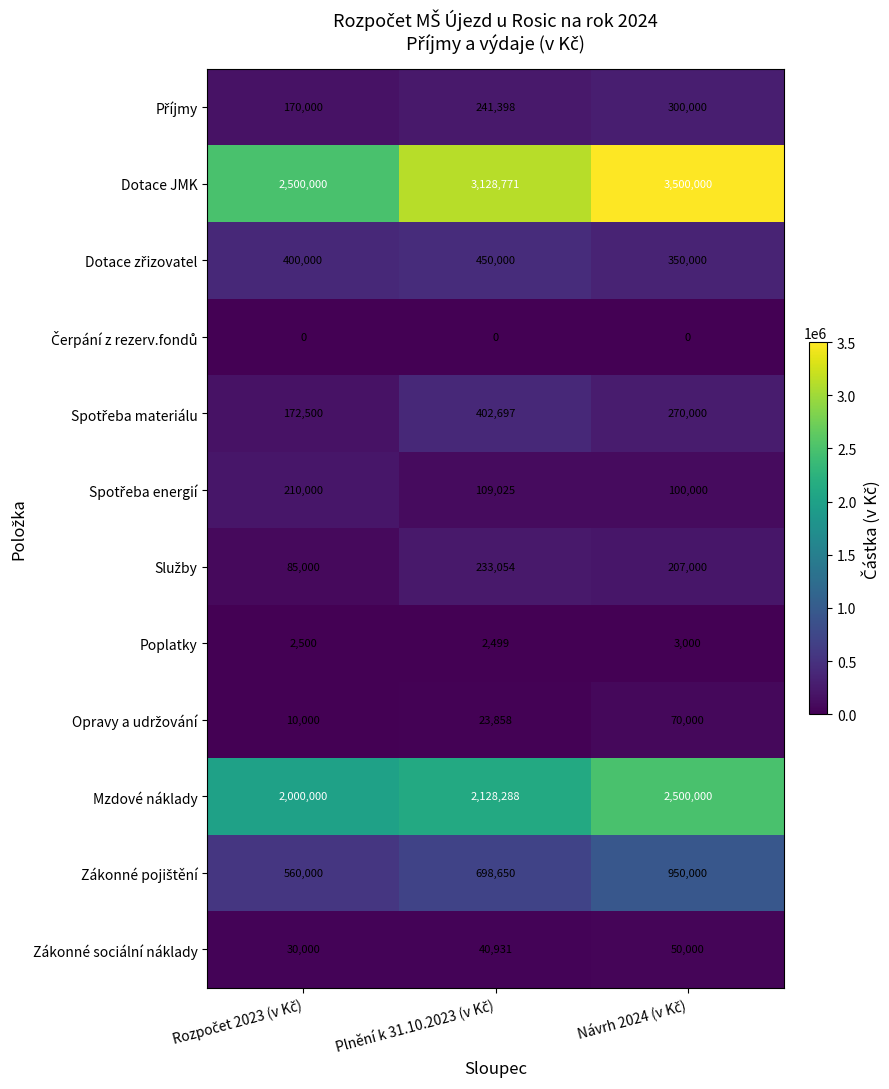

Which series has the largest range (max minus min)?

Dotace JMK